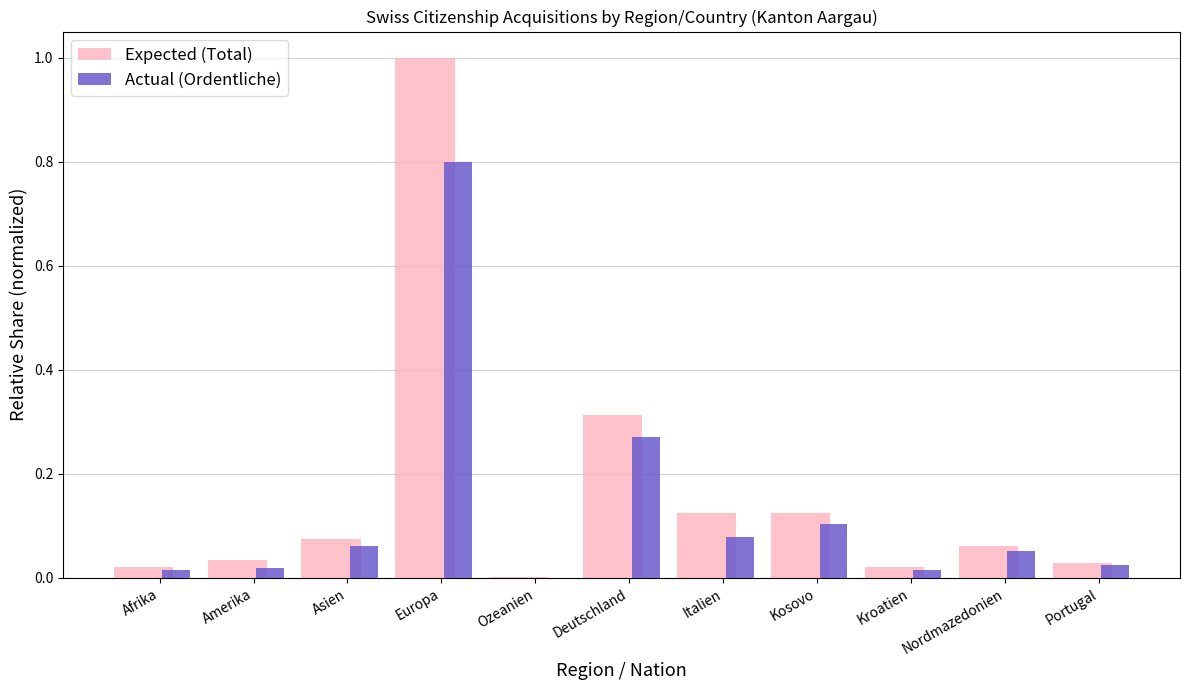

At which category is the sum across all series the highest?

Europa